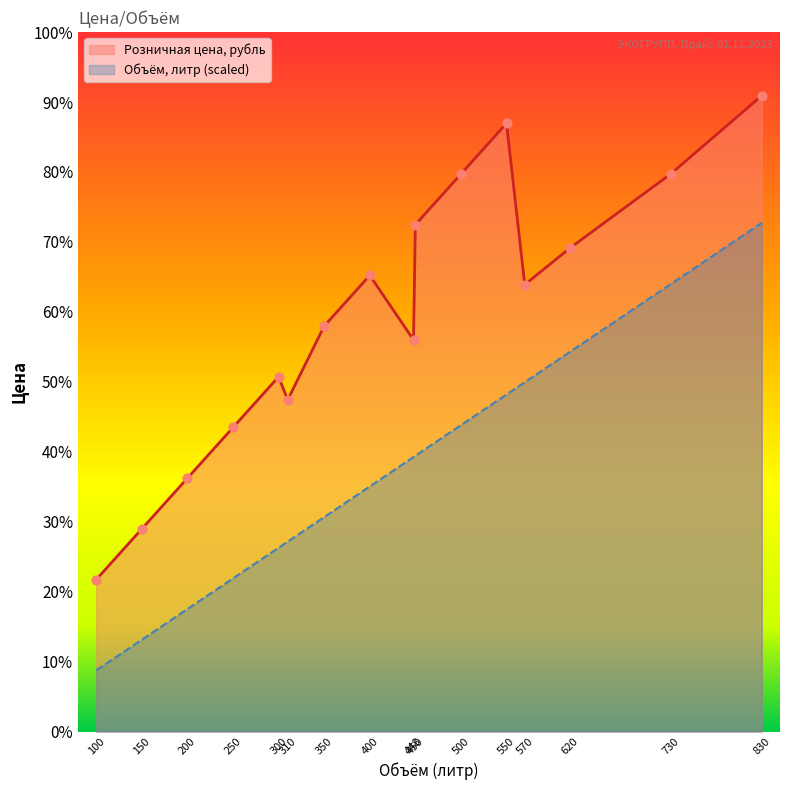

What is the total value across all series at 730?

12830